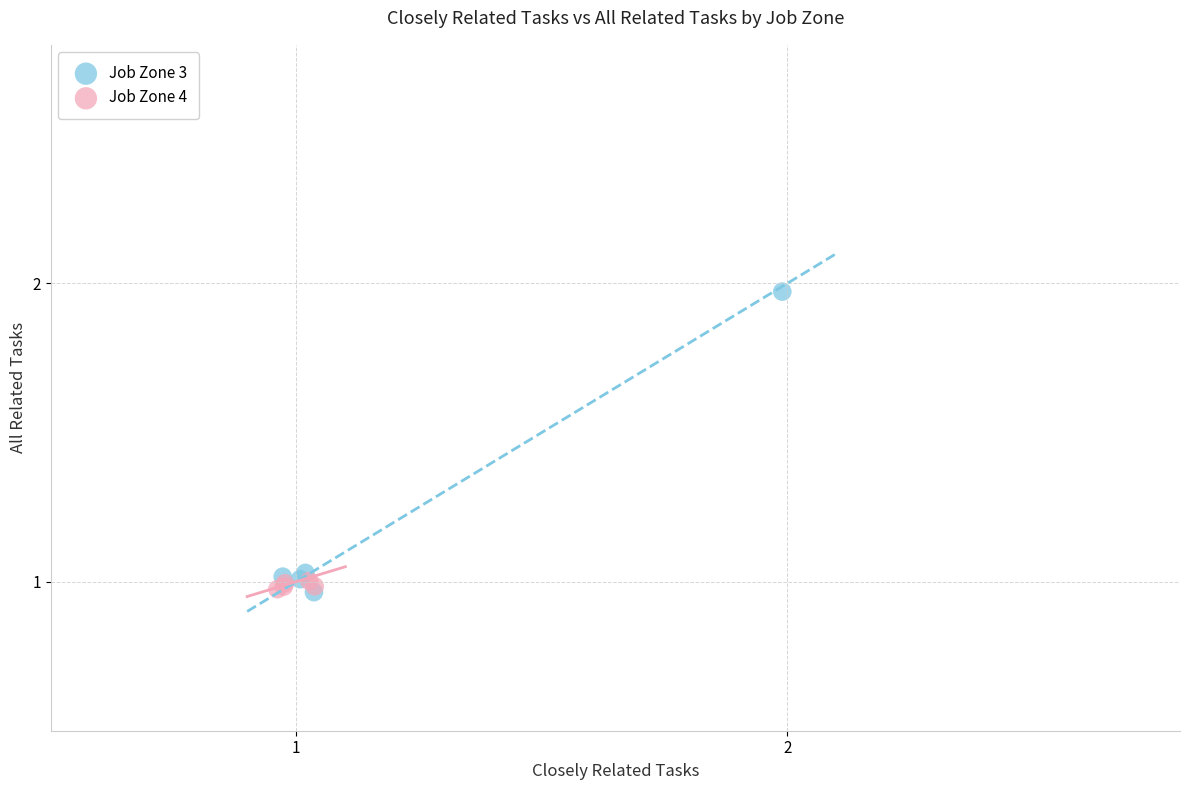

Which series has the largest Y range (max minus min)?

Job Zone 3